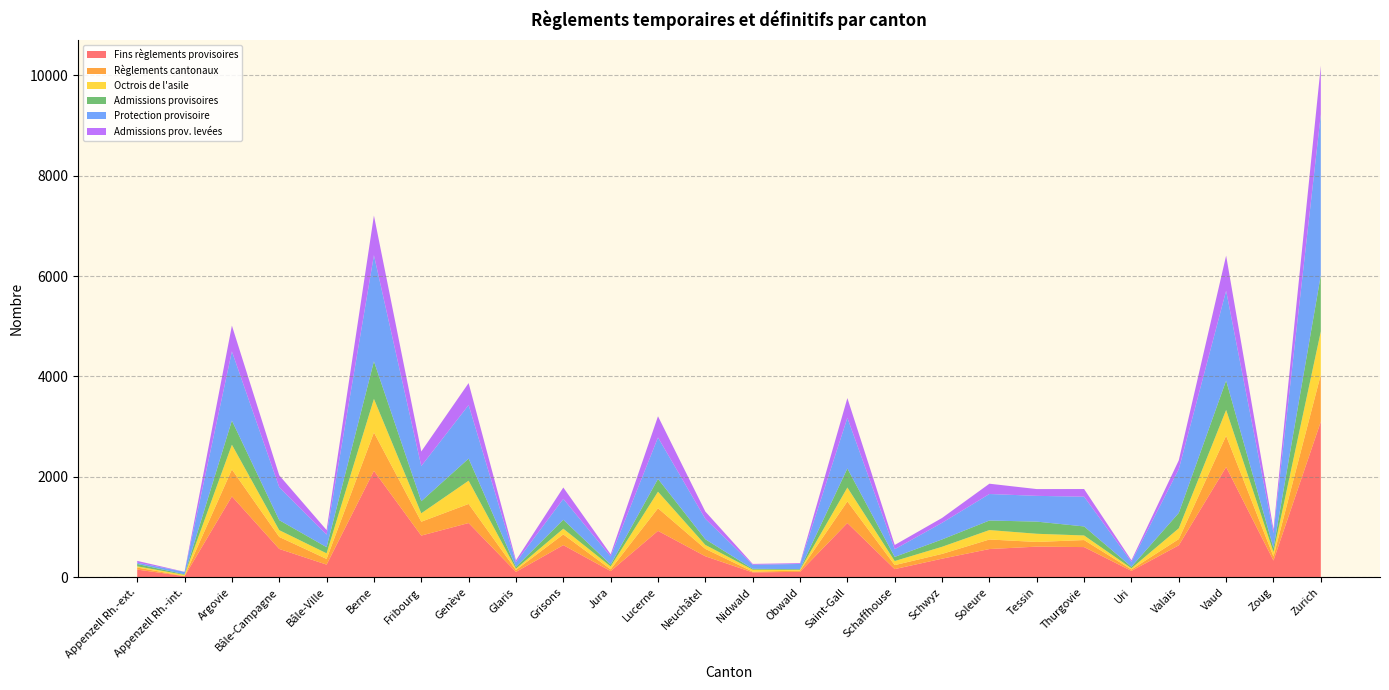

Reading left to right, extract all data points from this chart.

Fins règlements provisoires: Appenzell Rh.-ext.=155	Appenzell Rh.-int.=23	Argovie=1613	Bâle-Campagne=566	Bâle-Ville=254	Berne=2121	Fribourg=832	Genève=1082	Glaris=109	Grisons=642	Jura=125	Lucerne=926	Neuchâtel=420	Nidwald=99	Obwald=110	Saint-Gall=1082	Schaffhouse=164	Schwyz=372	Soleure=564	Tessin=612	Thurgovie=603	Uri=129	Valais=638	Vaud=2197	Zoug=336	Zurich=3101
Règlements cantonaux: Appenzell Rh.-ext.=41	Appenzell Rh.-int.=2	Argovie=536	Bâle-Campagne=239	Bâle-Ville=113	Berne=764	Fribourg=276	Genève=380	Glaris=38	Grisons=213	Jura=35	Lucerne=450	Neuchâtel=147	Nidwald=16	Obwald=24	Saint-Gall=430	Schaffhouse=80	Schwyz=95	Soleure=190	Tessin=93	Thurgovie=140	Uri=28	Valais=124	Vaud=623	Zoug=80	Zurich=936
Octrois de l'asile: Appenzell Rh.-ext.=24	Appenzell Rh.-int.=24	Argovie=492	Bâle-Campagne=135	Bâle-Ville=112	Berne=669	Fribourg=168	Genève=463	Glaris=26	Grisons=114	Jura=58	Lucerne=330	Neuchâtel=79	Nidwald=38	Obwald=16	Saint-Gall=277	Schaffhouse=81	Schwyz=142	Soleure=188	Tessin=163	Thurgovie=91	Uri=24	Valais=215	Vaud=514	Zoug=89	Zurich=861
Admissions provisoires: Appenzell Rh.-ext.=47	Appenzell Rh.-int.=12	Argovie=481	Bâle-Campagne=199	Bâle-Ville=122	Berne=748	Fribourg=240	Genève=440	Glaris=36	Grisons=178	Jura=38	Lucerne=255	Neuchâtel=113	Nidwald=17	Obwald=14	Saint-Gall=379	Schaffhouse=82	Schwyz=146	Soleure=190	Tessin=242	Thurgovie=180	Uri=30	Valais=306	Vaud=585	Zoug=81	Zurich=1121
Protection provisoire: Appenzell Rh.-ext.=25	Appenzell Rh.-int.=48	Argovie=1377	Bâle-Campagne=655	Bâle-Ville=250	Berne=2113	Fribourg=700	Genève=1066	Glaris=91	Grisons=415	Jura=161	Lucerne=824	Neuchâtel=406	Nidwald=81	Obwald=103	Saint-Gall=1008	Schaffhouse=153	Schwyz=331	Soleure=528	Tessin=513	Thurgovie=592	Uri=98	Valais=870	Vaud=1788	Zoug=295	Zurich=3204
Admissions prov. levées: Appenzell Rh.-ext.=36	Appenzell Rh.-int.=2	Argovie=515	Bâle-Campagne=238	Bâle-Ville=91	Berne=790	Fribourg=291	Genève=438	Glaris=39	Grisons=227	Jura=43	Lucerne=423	Neuchâtel=145	Nidwald=17	Obwald=16	Saint-Gall=394	Schaffhouse=85	Schwyz=97	Soleure=205	Tessin=135	Thurgovie=153	Uri=31	Valais=178	Vaud=700	Zoug=76	Zurich=968